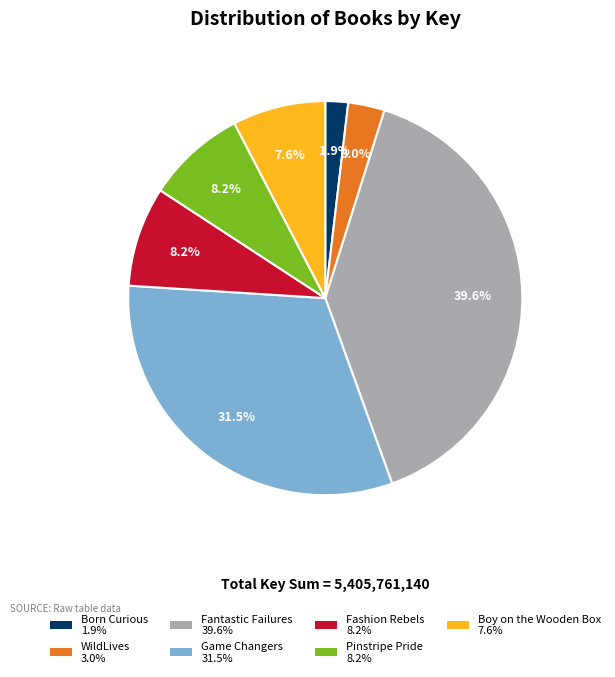

Does any single category account for the majority?

No